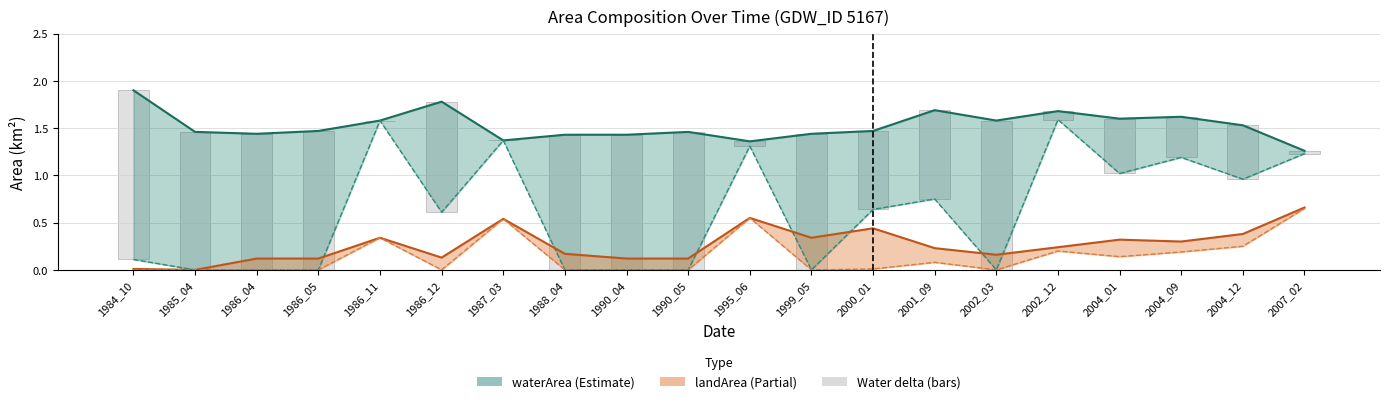

How many data points does each series have?

20